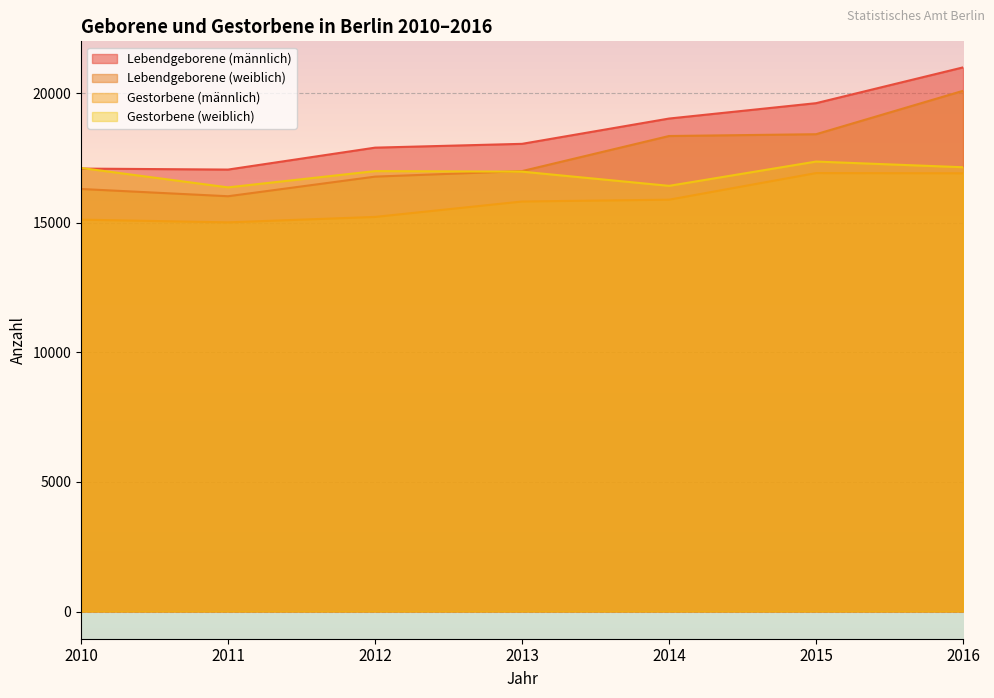

Which series has the largest range (max minus min)?

Lebendgeborene (weiblich)